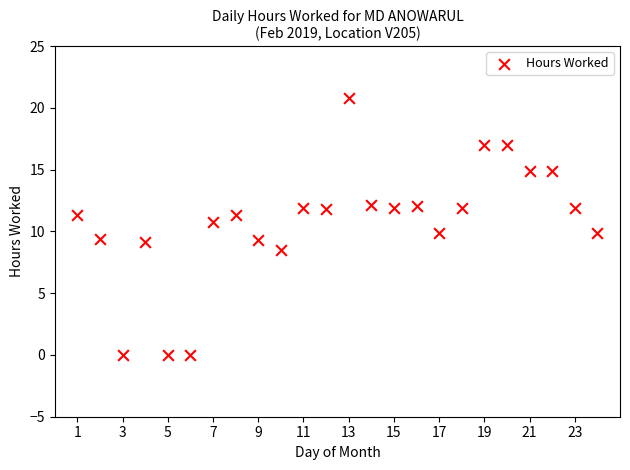

What is the range of X values (max minus min)?

23.0